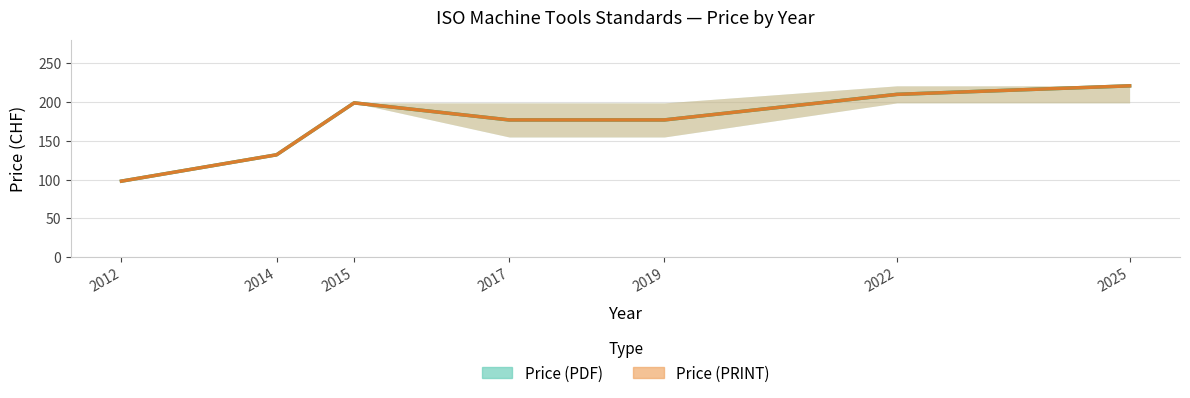

True or false: Price (PDF) has a value of 210 at 2022.

True